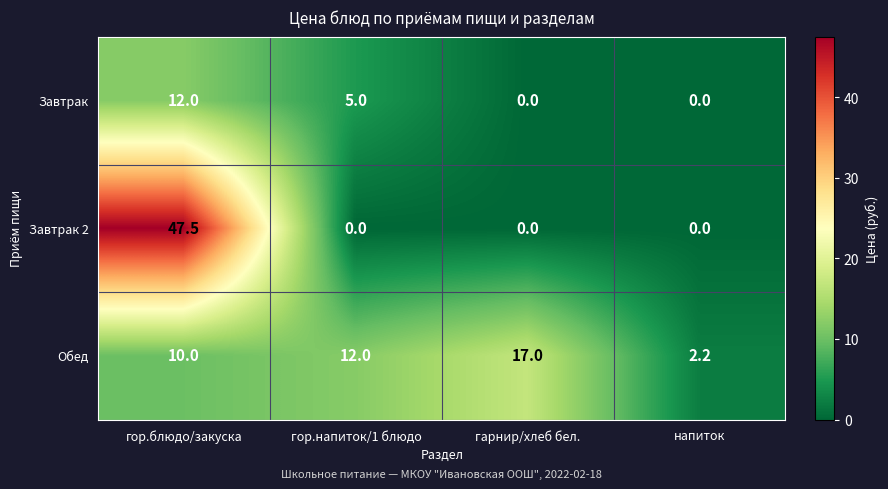

What is the greatest value displayed?

47.5